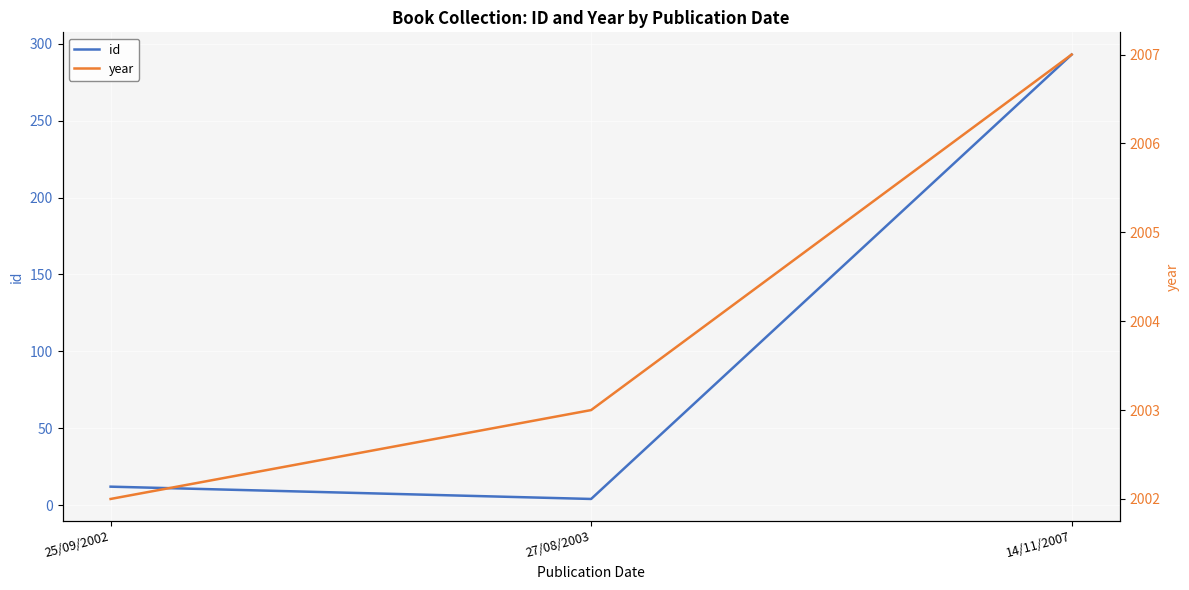

What is the approximate value of year at 25/09/2002?

2002